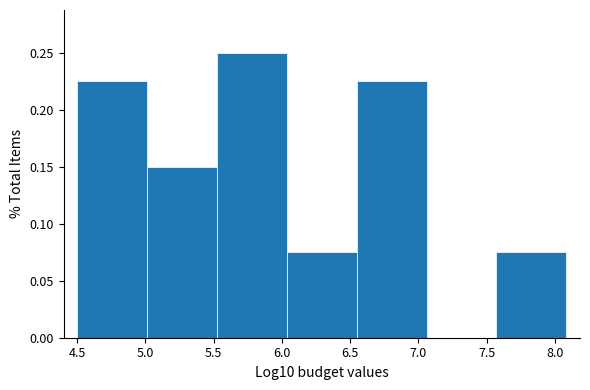

Reading left to right, transcribe this chart: for each bar, give the range it covers on the x-axis and its height. Neither the bar edges nor the heights are printed on the chart, so give them approximately, as read against the axes.

4.50 to 5.00: 0.225
5.00 to 5.50: 0.150
5.50 to 6.05: 0.250
6.05 to 6.55: 0.075
6.55 to 7.05: 0.225
7.05 to 7.55: 0
7.55 to 8.10: 0.075